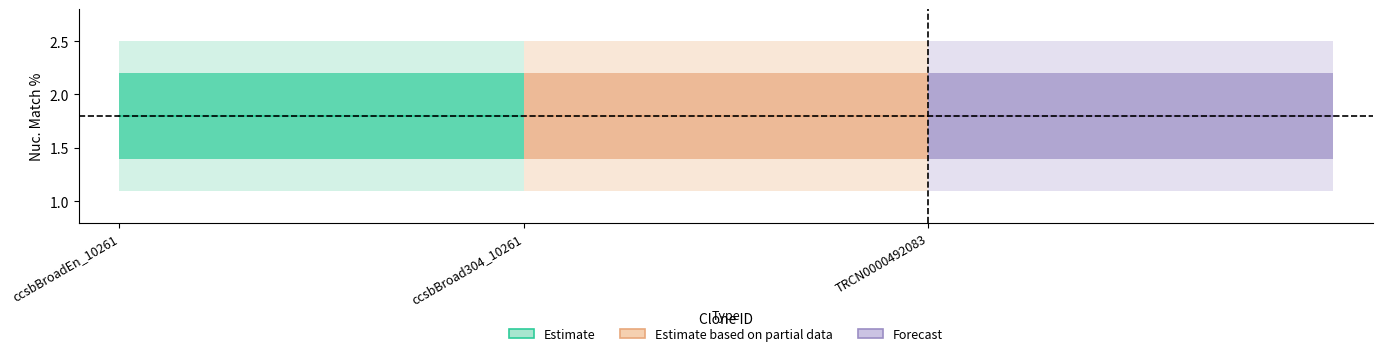

Does the chart display data point markers on the line(s)?

No